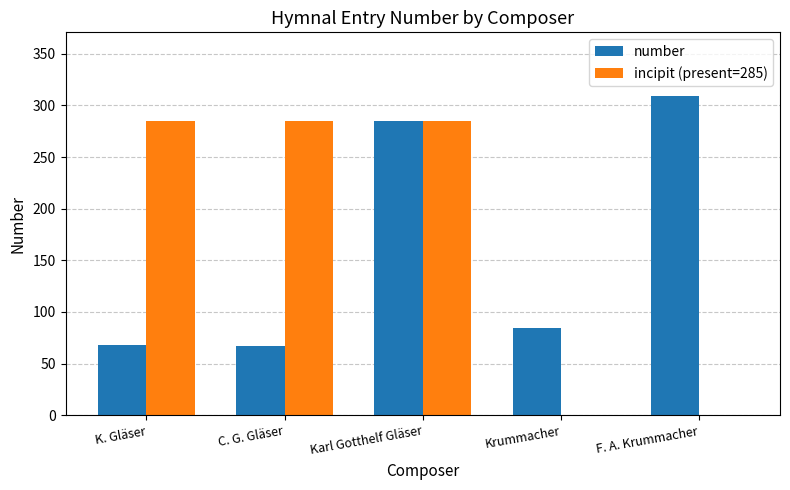

Which category has the highest value in the number series?

F. A. Krummacher